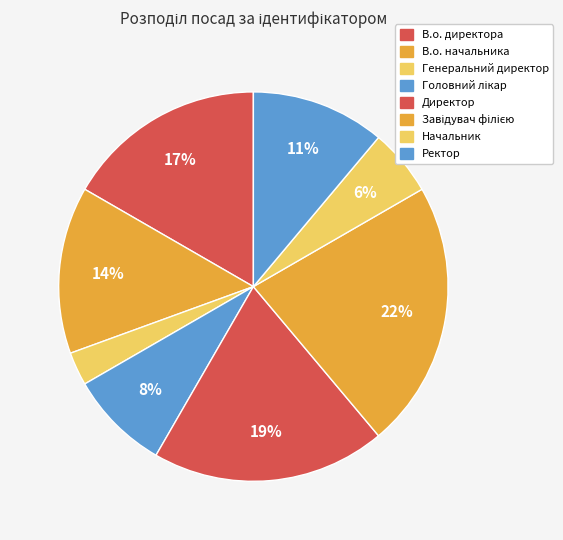

How many slices are in this pie chart?

8